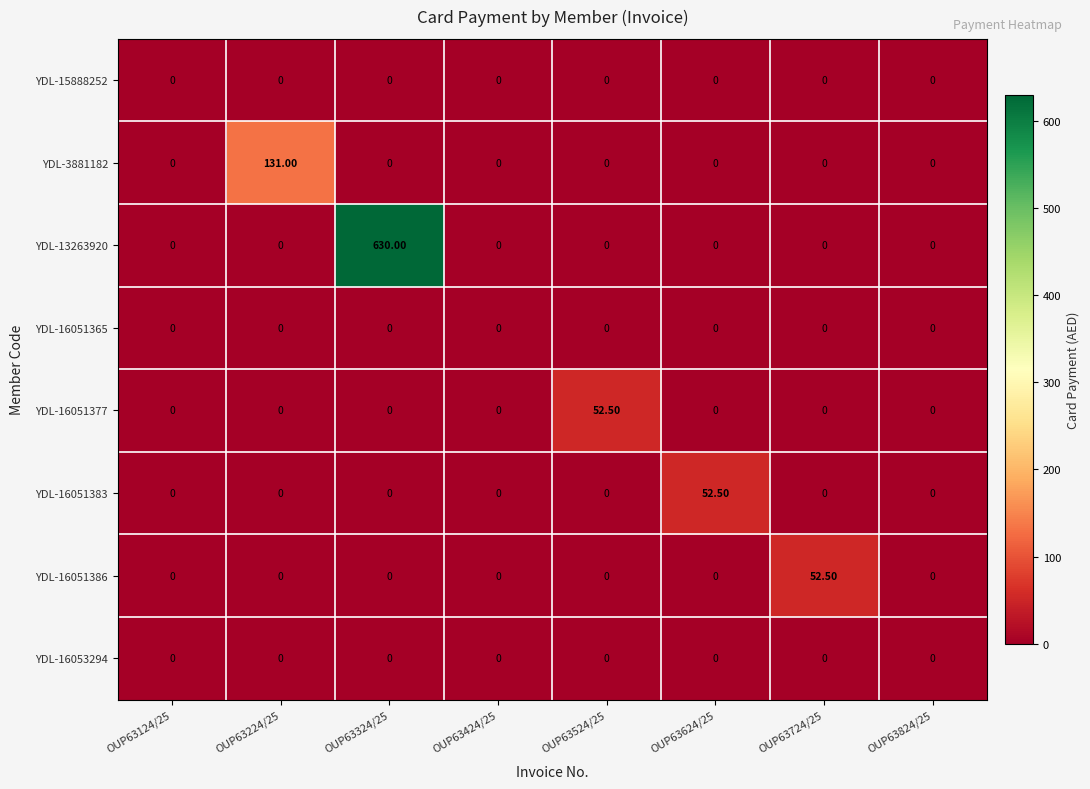

What is the spread (max minus min) of values at OUP63224/25?

131.0